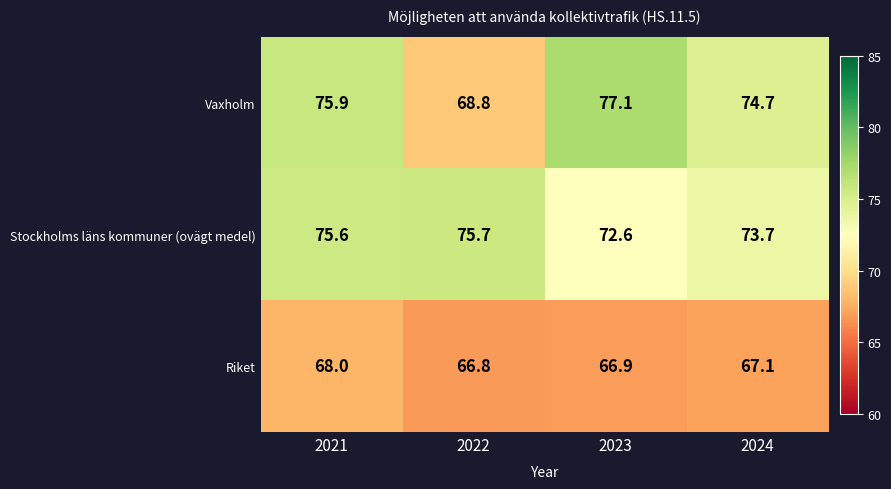

What is the total value across all series at 2022?

211.3